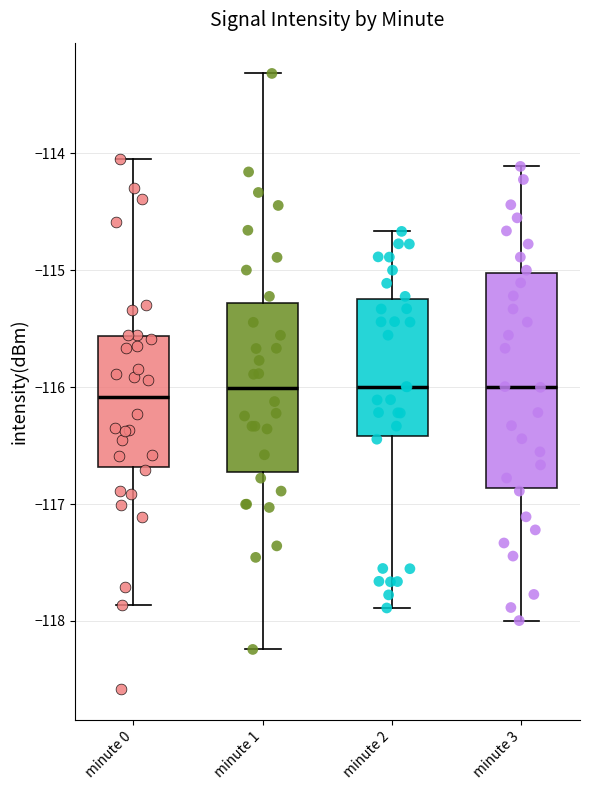

Comparing the boxes themselves (not the whiskers), which one is the tallest?

minute 3